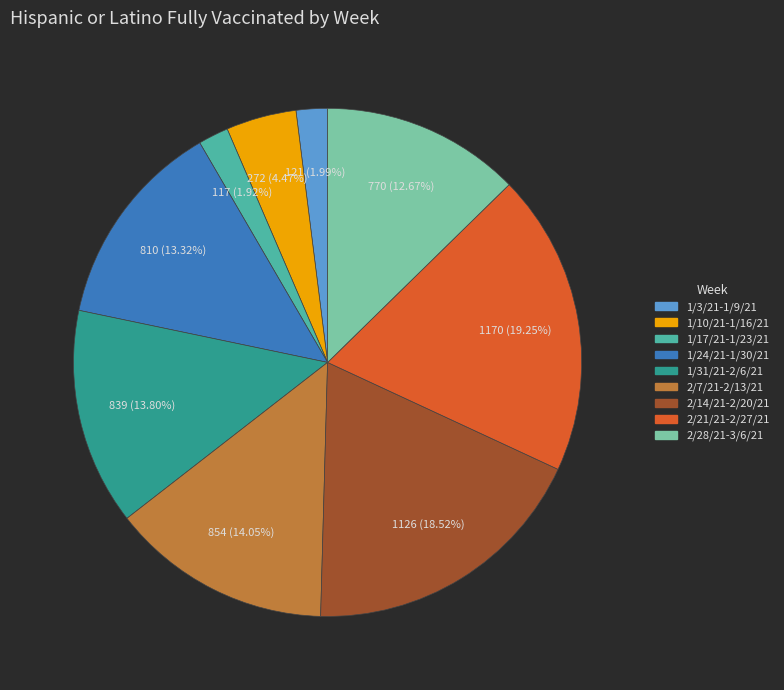

Is there a majority slice in this chart?

No